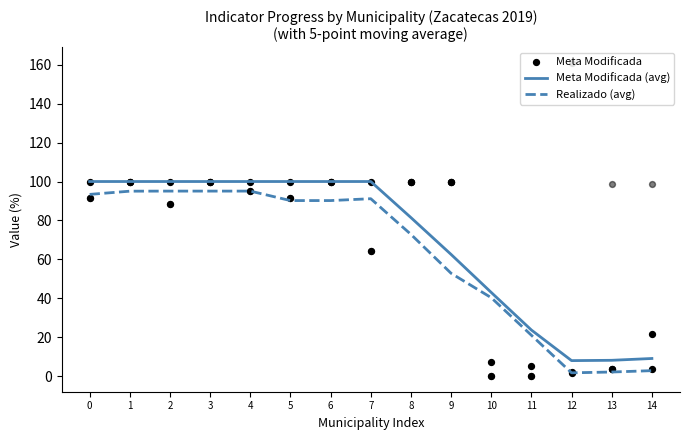

Which series has the largest Y range (max minus min)?

Meta Modificada